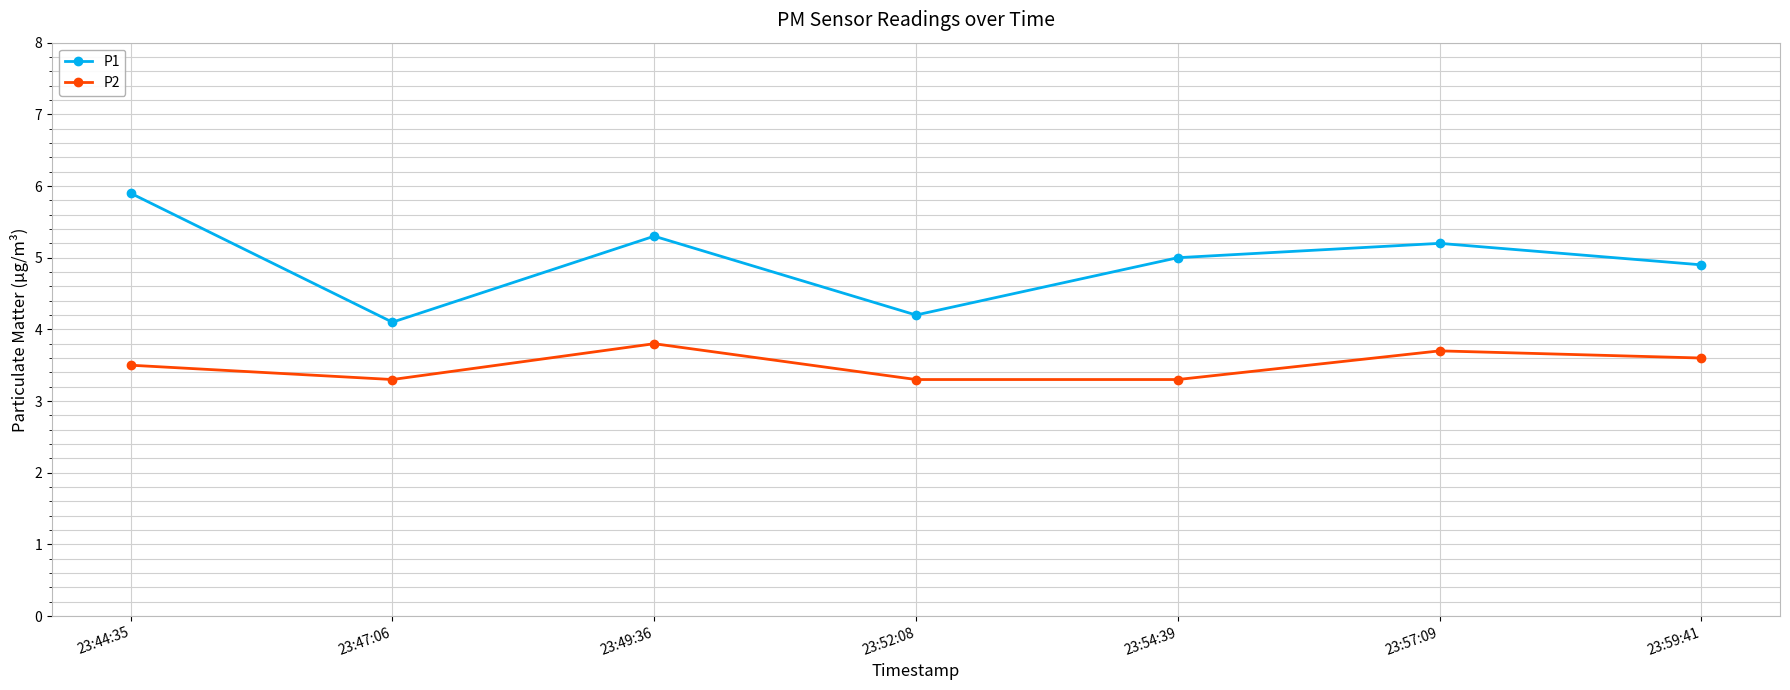

Reading left to right, transcribe all the data shown in this chart.

P1: 5.9	4.1	5.3	4.2	5.0	5.2	4.9
P2: 3.5	3.3	3.8	3.3	3.3	3.7	3.6